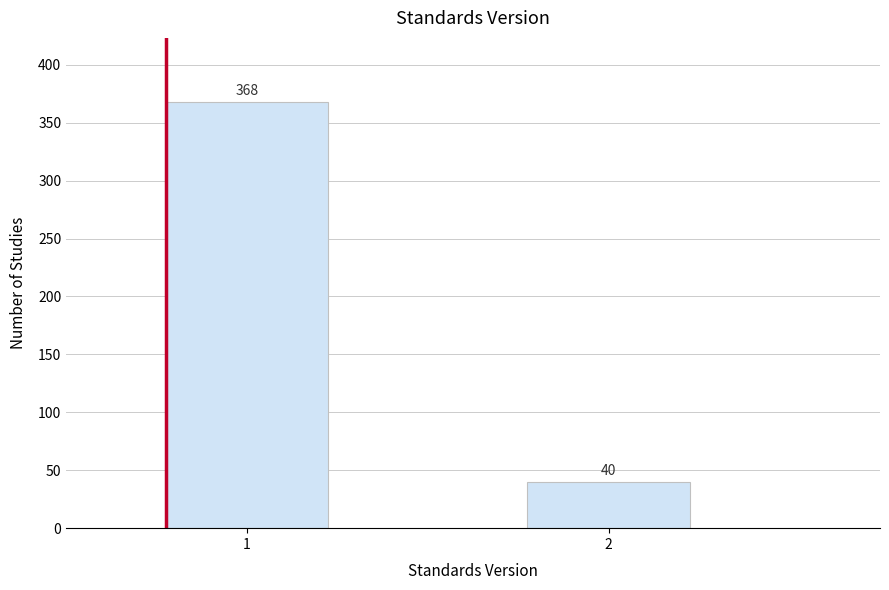

Reading left to right, what are all the values shown in this chart?

368	40